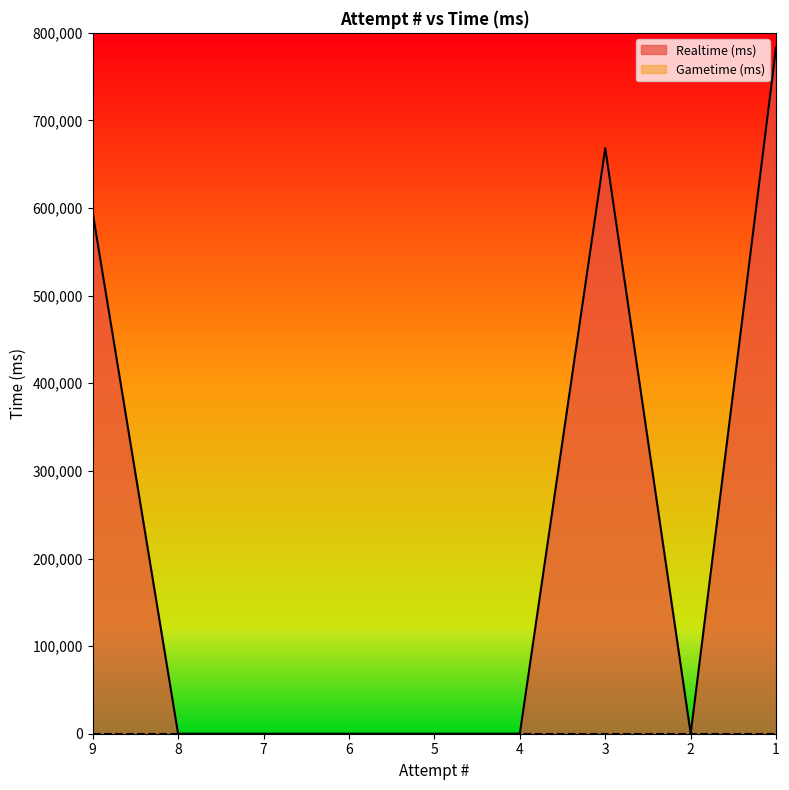

Between 4 and 6, which is larger?

4